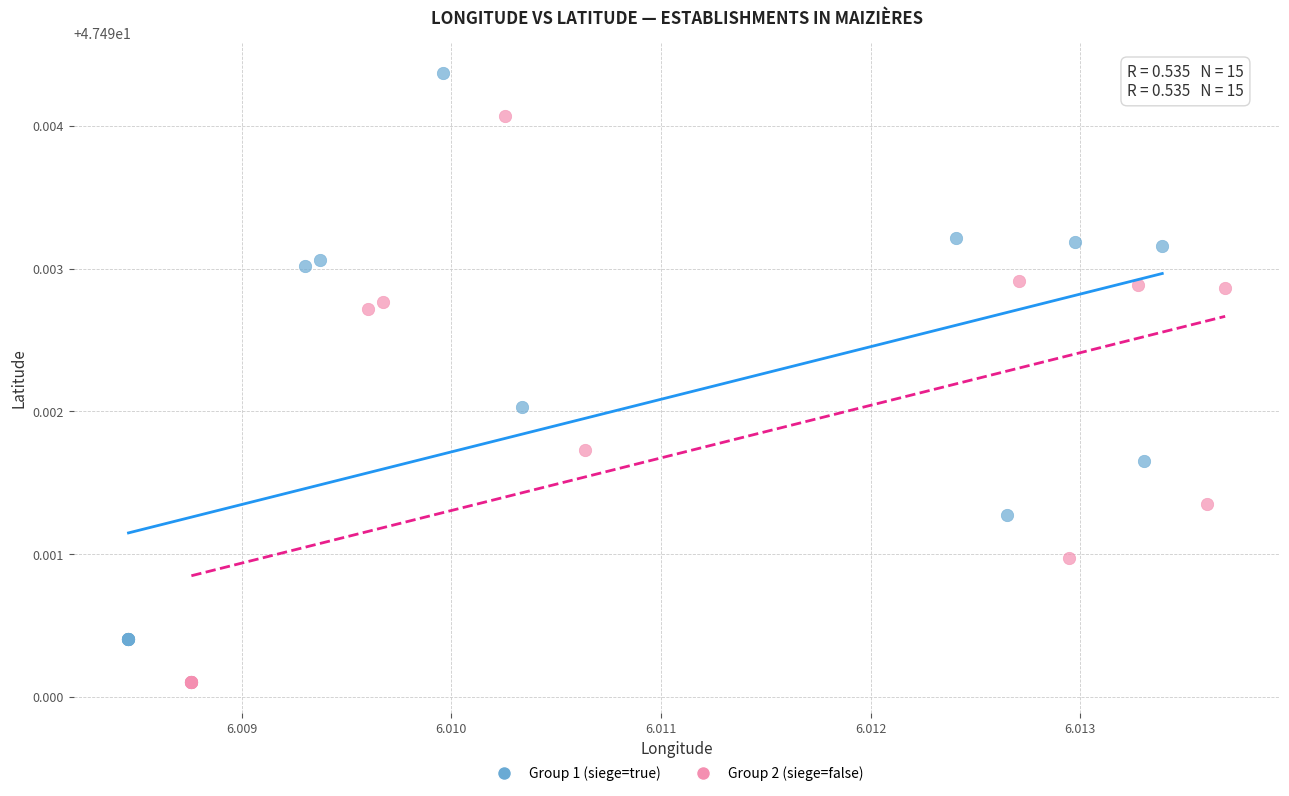

Which series contains the lowest Y value?

Group 2 (siege=false)